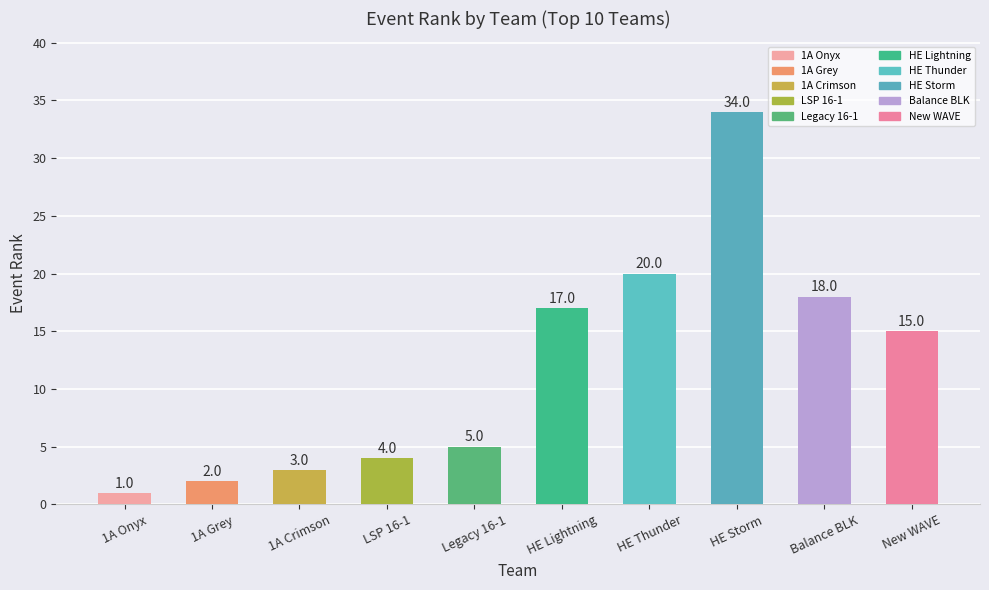

List the labels in order of value, largest first.

HE Storm, HE Thunder, Balance BLK, HE Lightning, New WAVE, Legacy 16-1, LSP 16-1, 1A Crimson, 1A Grey, 1A Onyx